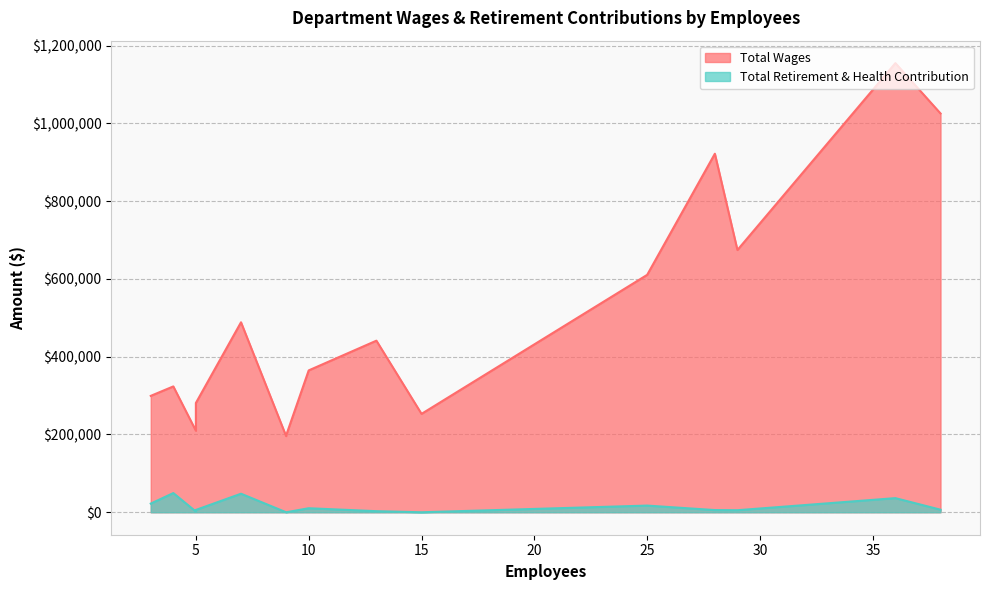

What is the average value of the Total Retirement & Health Contribution series?

14086